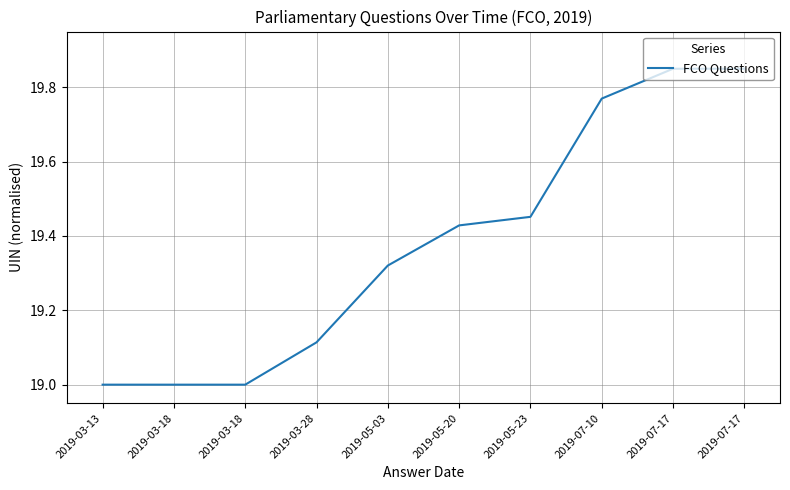

Rank the categories by value from highest to lowest.

2019-07-17, 2019-07-17, 2019-07-10, 2019-05-23, 2019-05-20, 2019-05-03, 2019-03-28, 2019-03-13, 2019-03-18, 2019-03-18